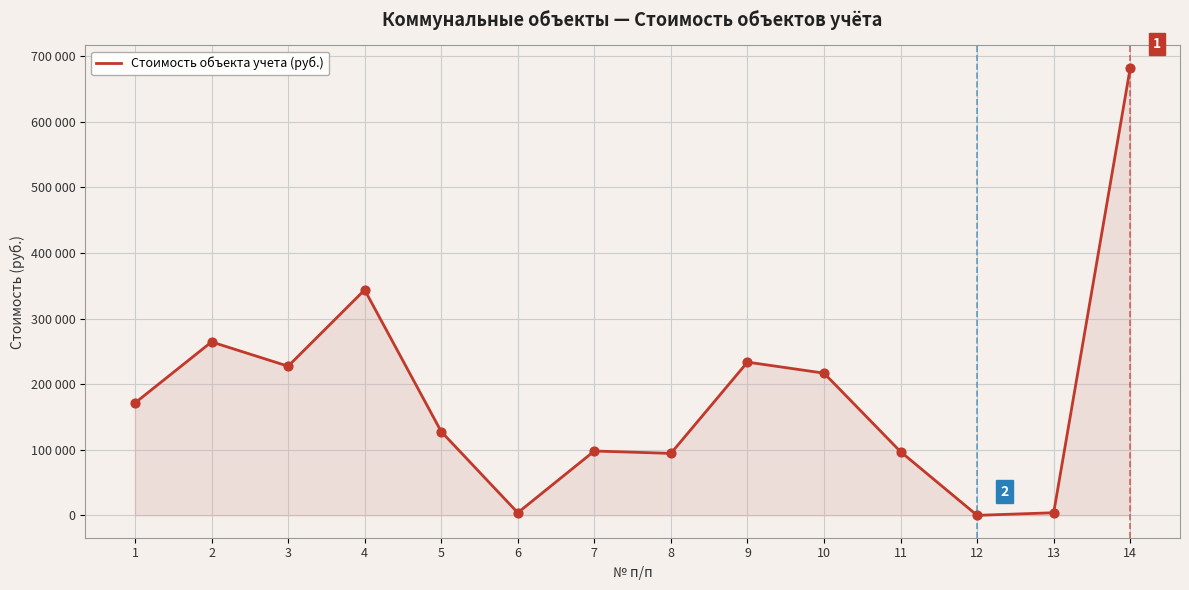

What is the change in value from 1 to 2?

+93019.9